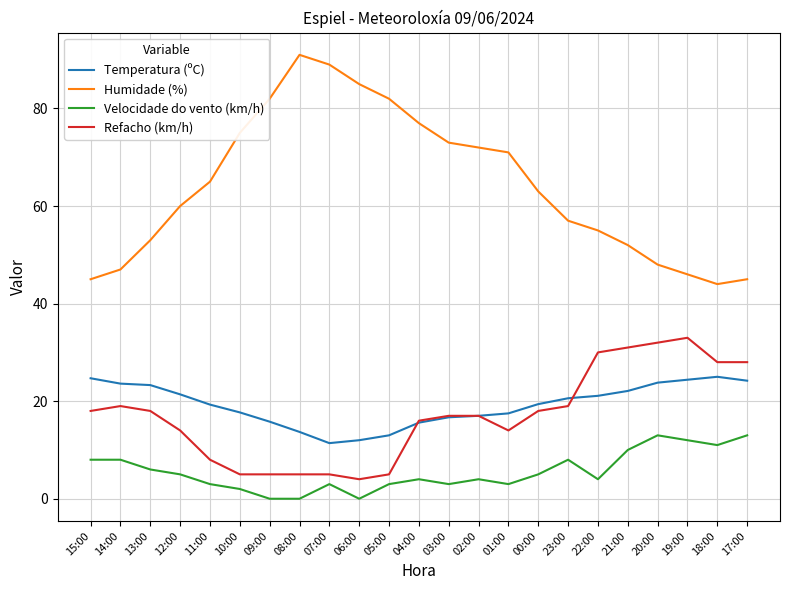

Where does the Temperatura (ºC) series first go above 19?

15:00